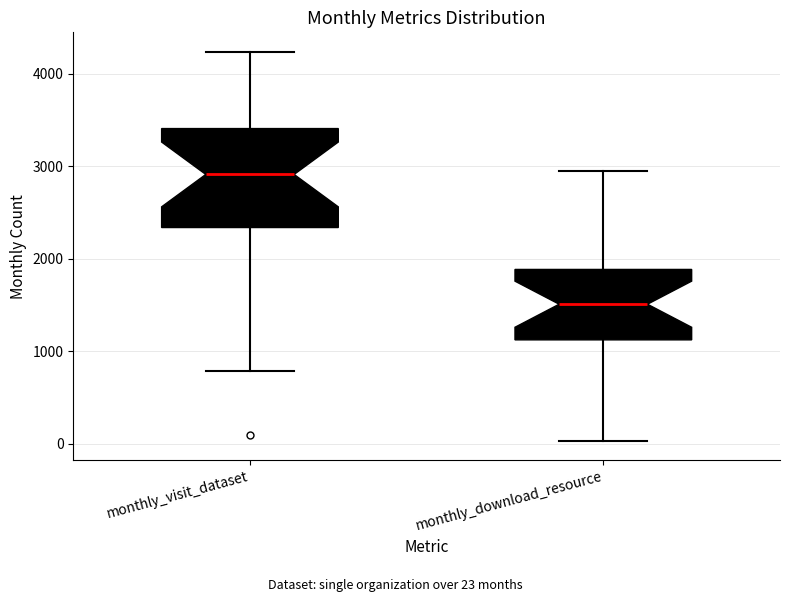

Reading left to right, transcribe this box plot: for each box, give where its median line is, the range the box spans, and where its two whiskers end, as read against the y-axis. The values are not printed on the chart, so give them approximately, as read against the axis.

monthly_visit_dataset: median 2900, box 2300 to 3400, whiskers 800 to 4200
monthly_download_resource: median 1500, box 1100 to 1900, whiskers 0 to 2900